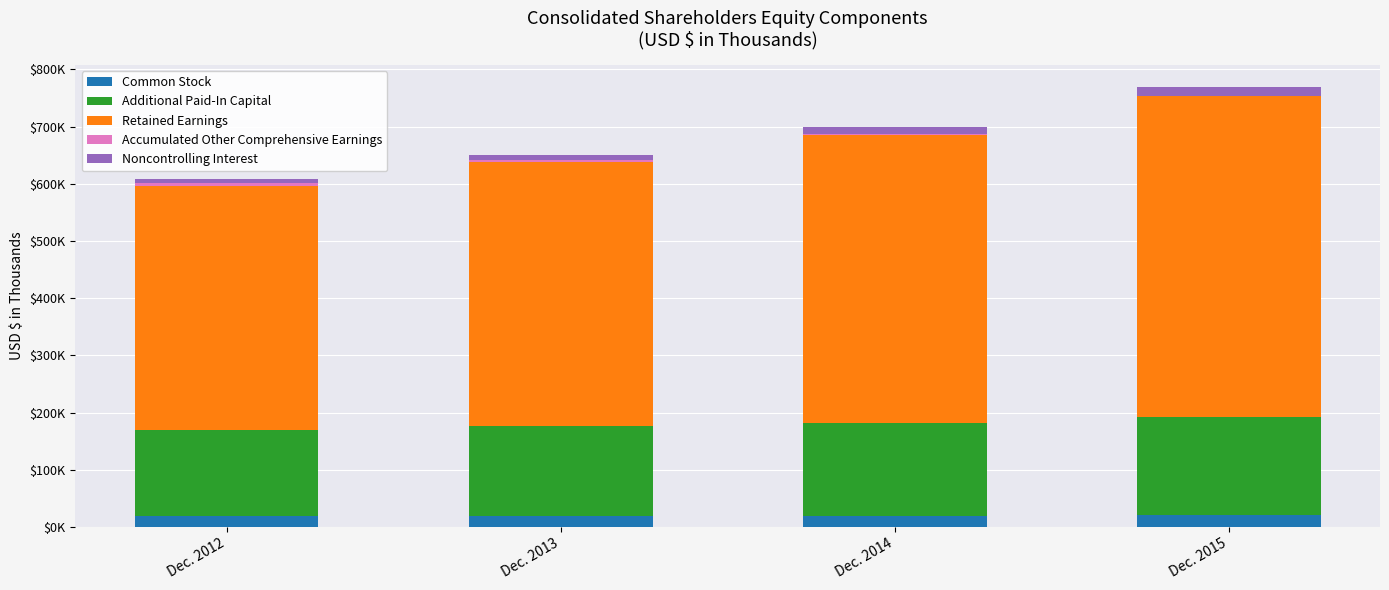

Count the Noncontrolling Interest values in the range 9111 to 16026.

3